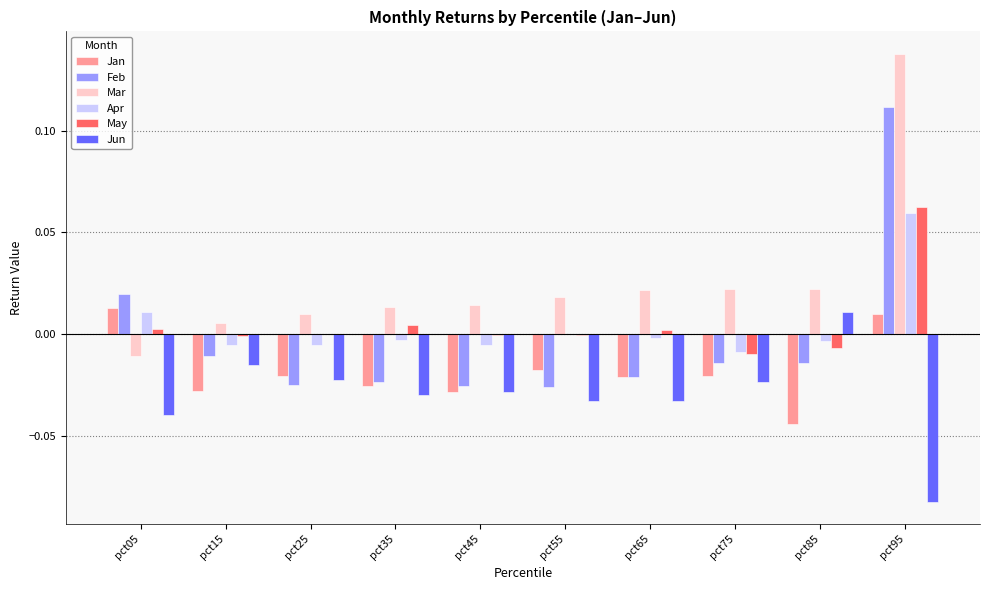

Which series changed the most between pct55 and pct95?

Feb